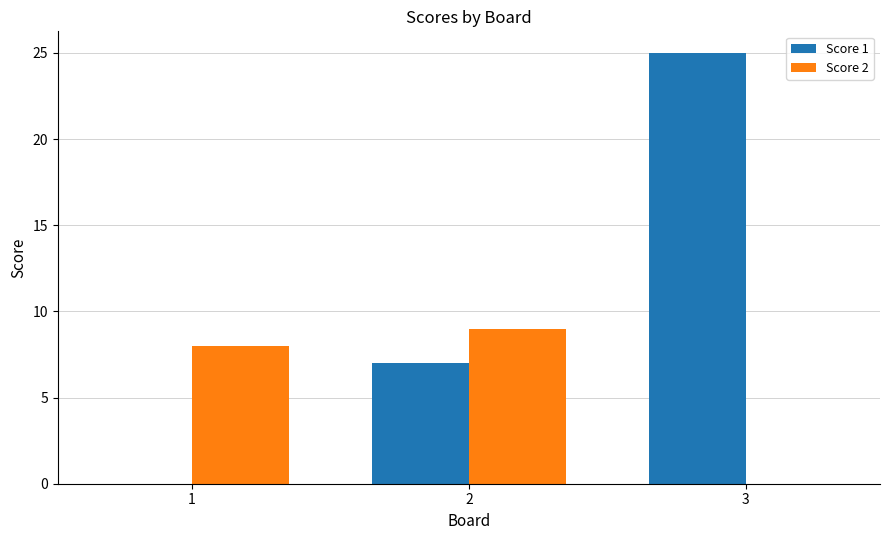

Read the Score 1 value at 3.

25